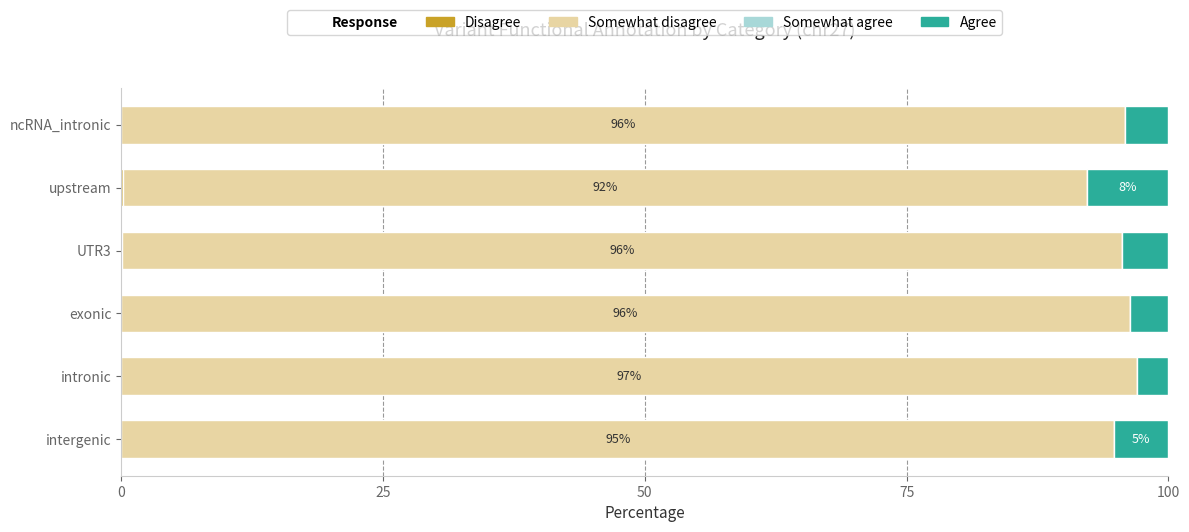

How many categories are shown in the chart?

6